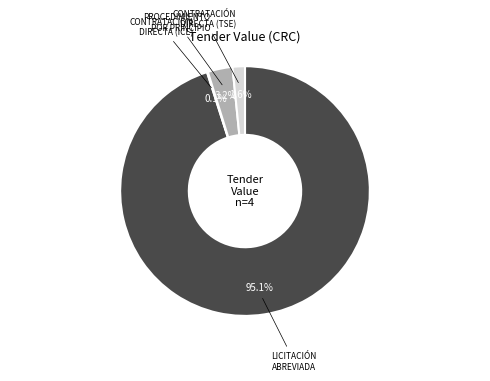

Does any single category account for the majority?

Yes